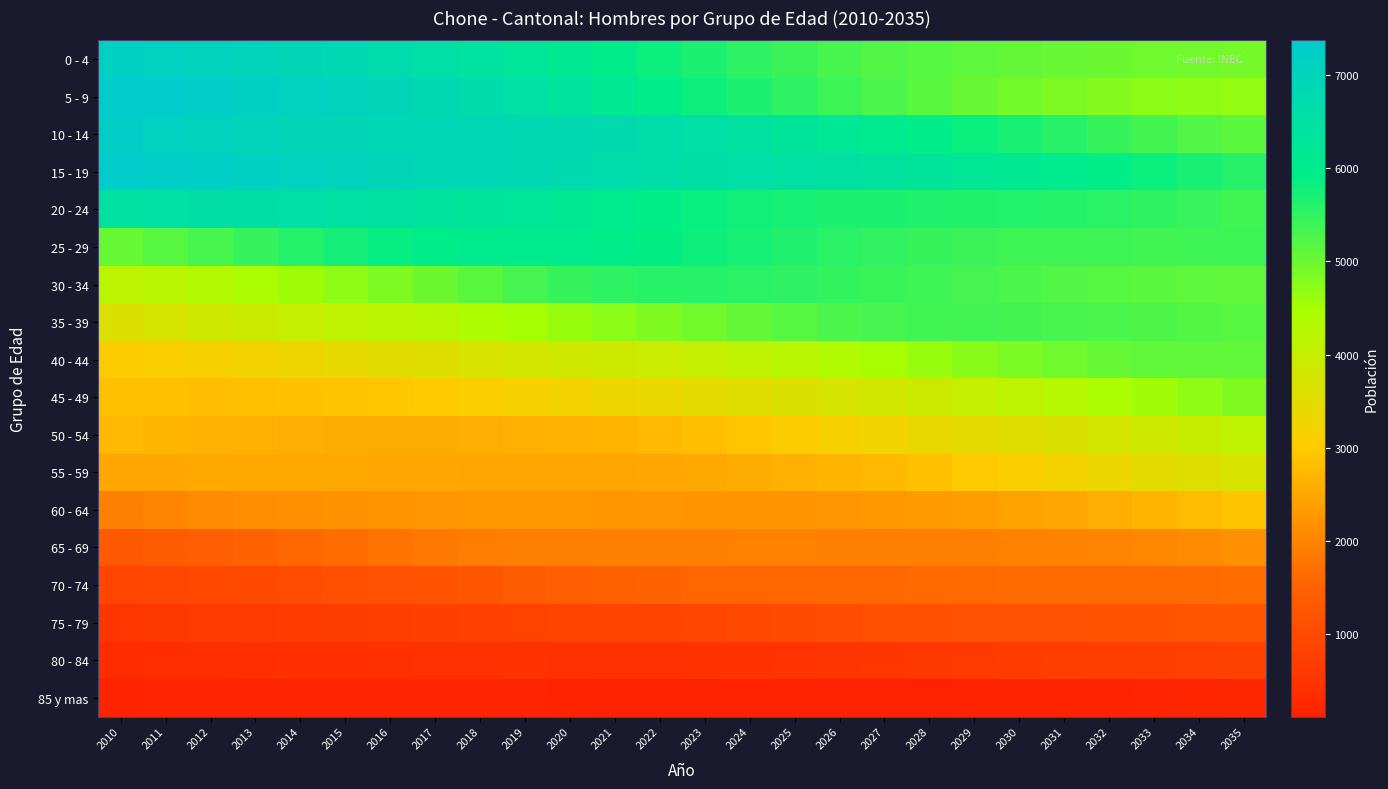

At how many categories does at least one series exceed 5913?

23